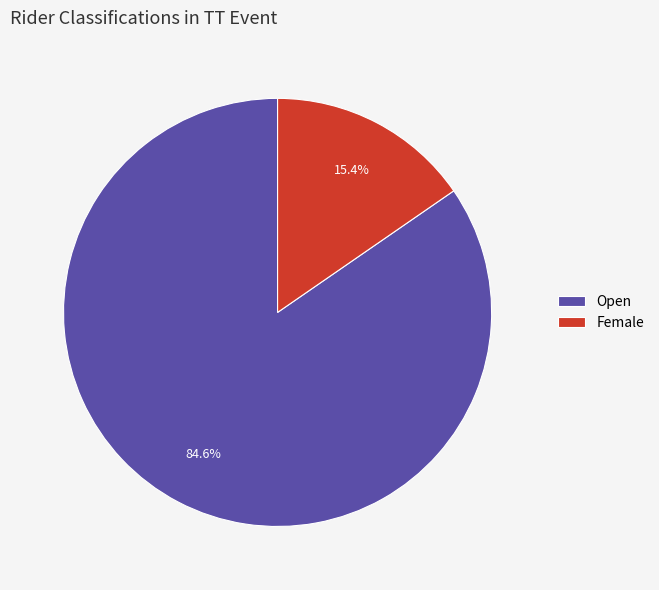

Which has a higher value, Open or Female?

Open